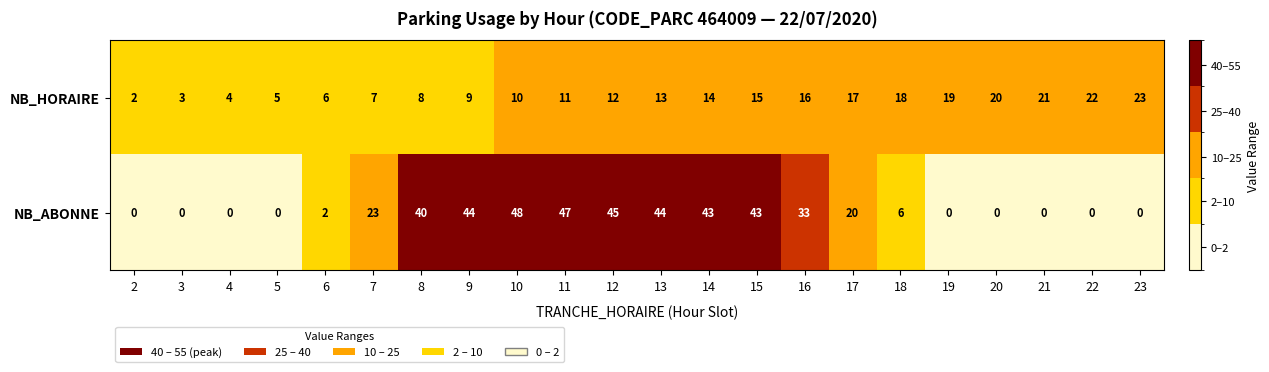

What is the sum of the NB_ABONNE values at 17 and 7?

43